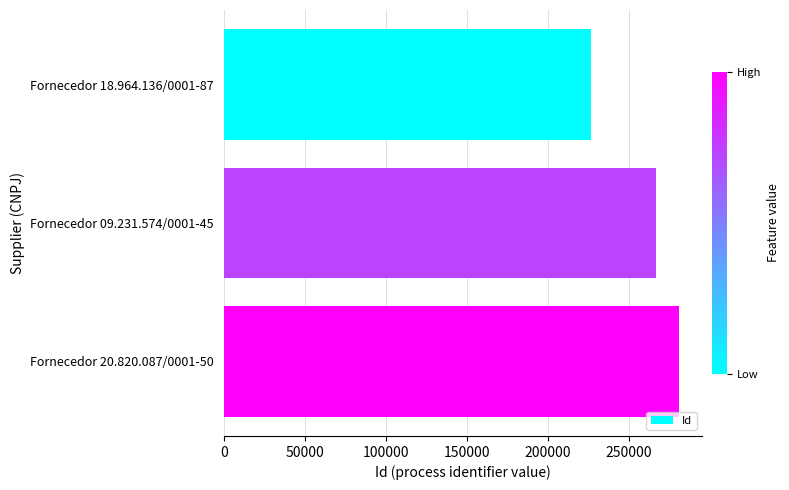

Reading top to bottom, what are all the values shown in this chart?

226495	266883	281237